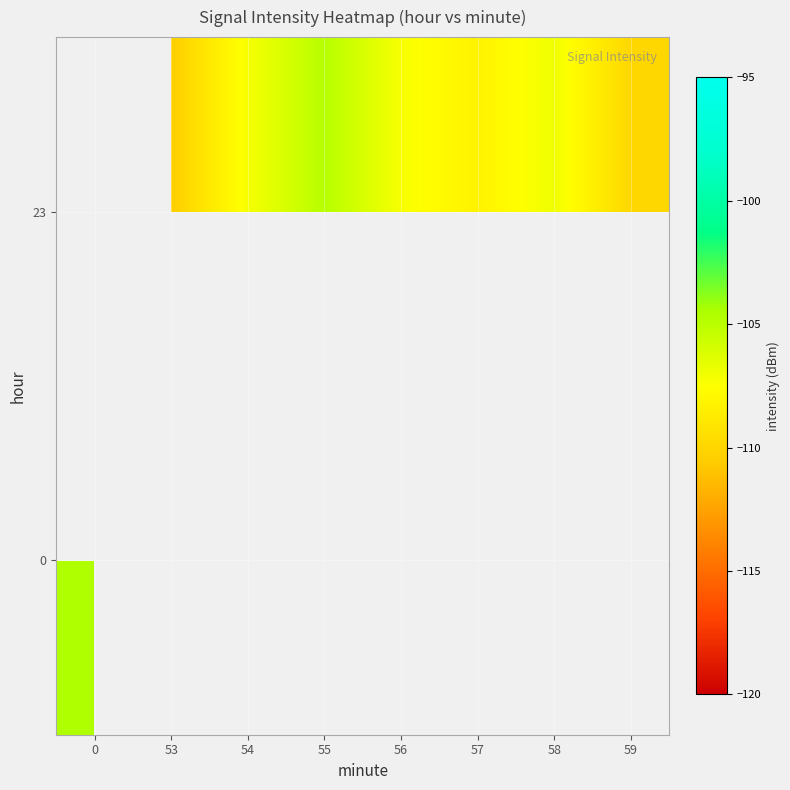

What is the minimum value shown in the chart?

-110.5